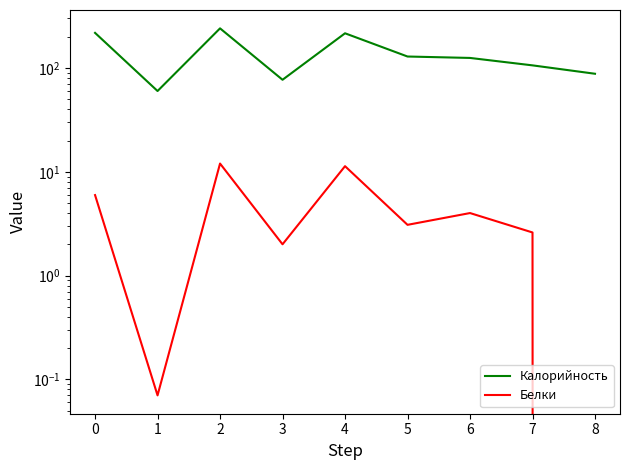

Reading left to right, what are all the values shown in this chart?

Калорийность: 0=218.0	1=60.0	2=241.0	3=77.0	4=216.0	5=129.0	6=125.0	7=106.0	8=88.0
Белки: 0=6.0	1=0.1	2=12.0	3=2.0	4=11.3	5=3.1	6=4.0	7=2.6	8=0.0